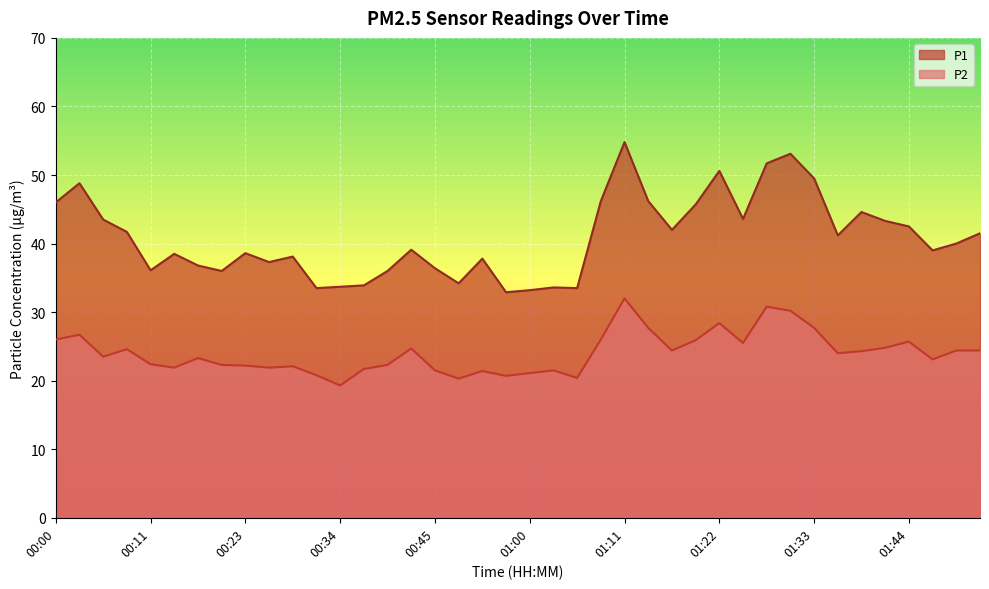

True or false: P2 and P1 intersect in this chart.

False